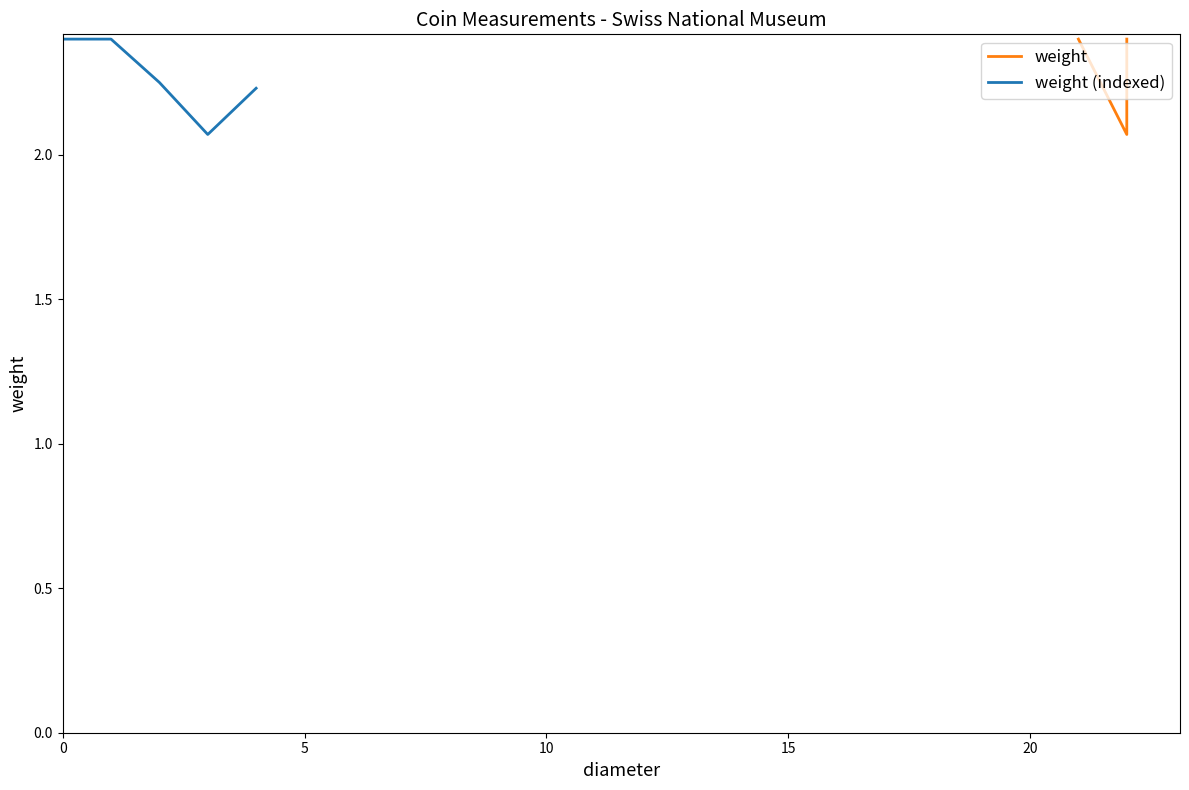

What is the minimum value shown in the chart?

2.1